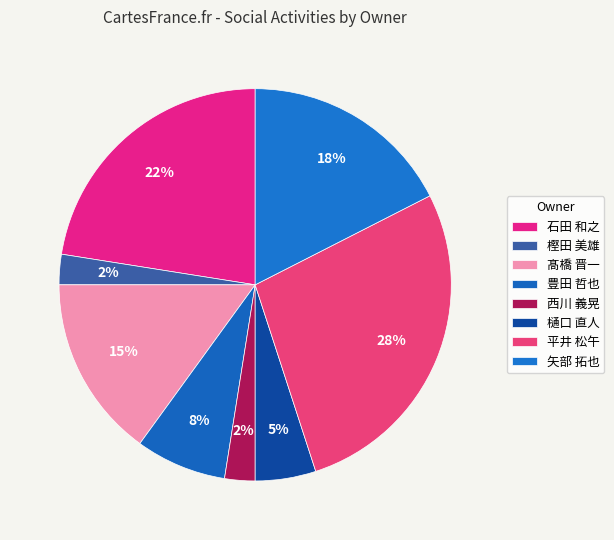

Is there any slice that represents more than half of the pie?

No